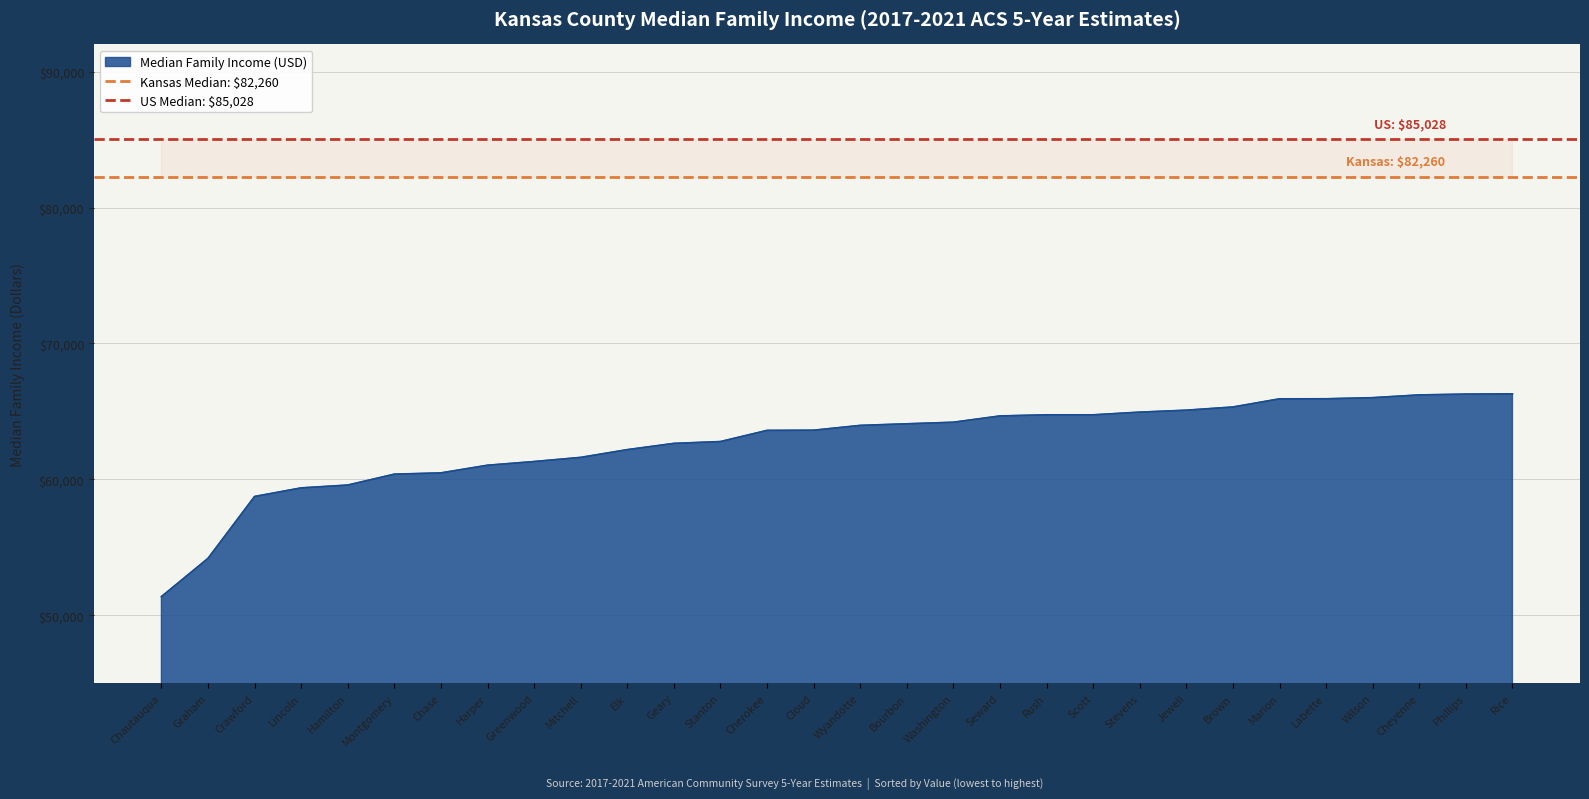

What is the sum of the US Median: $85,028 values at Graham and Chautauqua?

170056